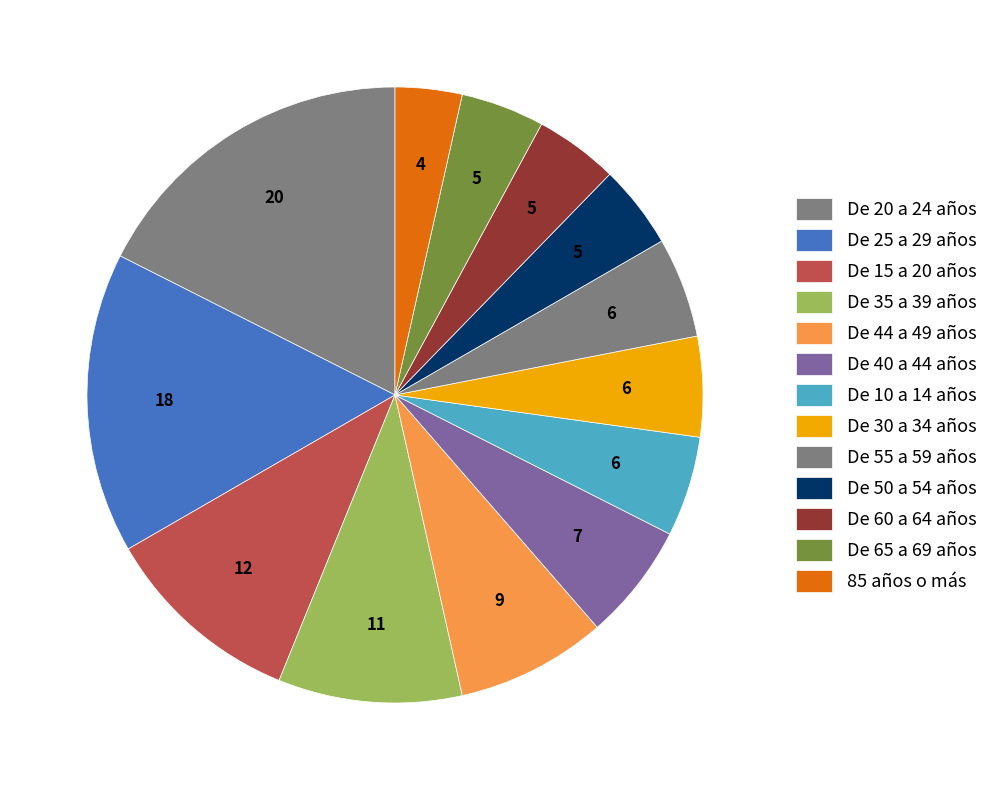

Is there any slice that represents more than half of the pie?

No